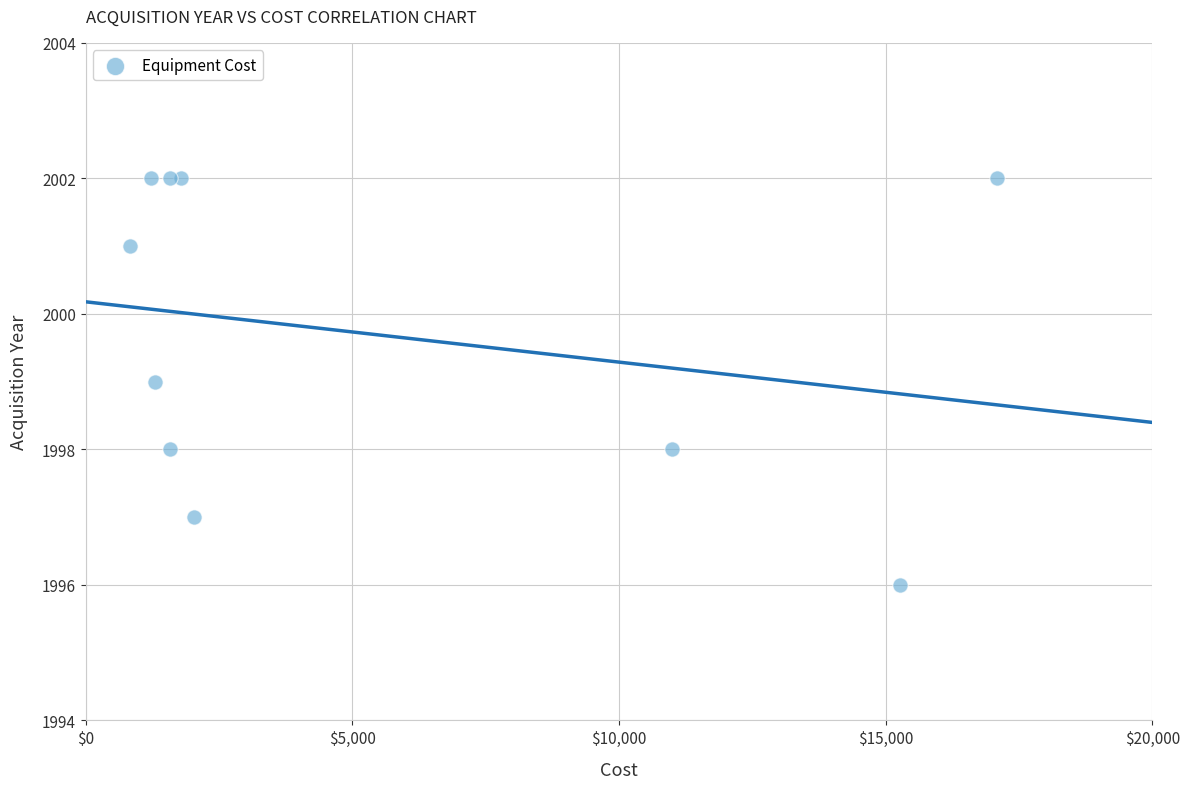

What is the range of Y values (max minus min)?

6